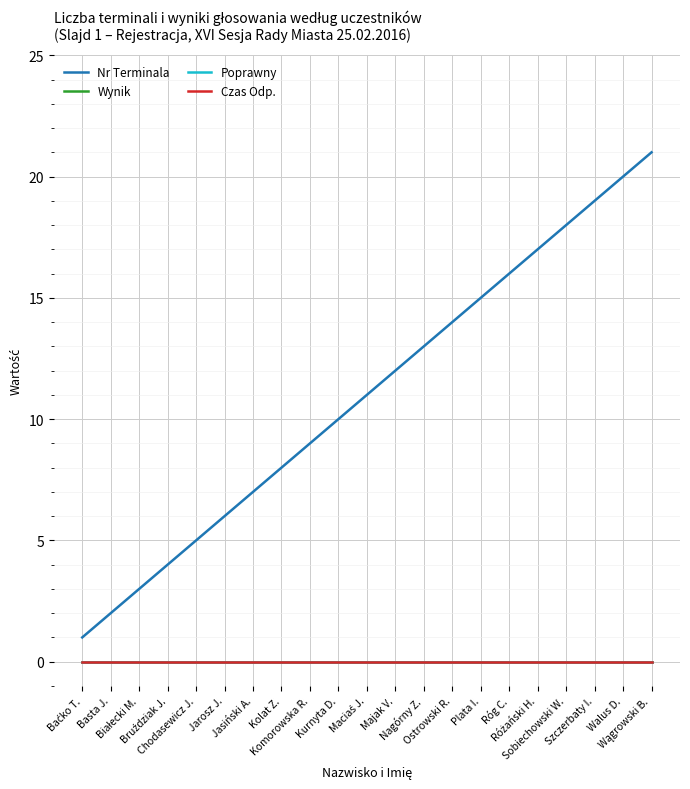

At Nagórny Z., list the series in order from largest to smallest.

Nr Terminala, Wynik, Poprawny, Czas Odp.